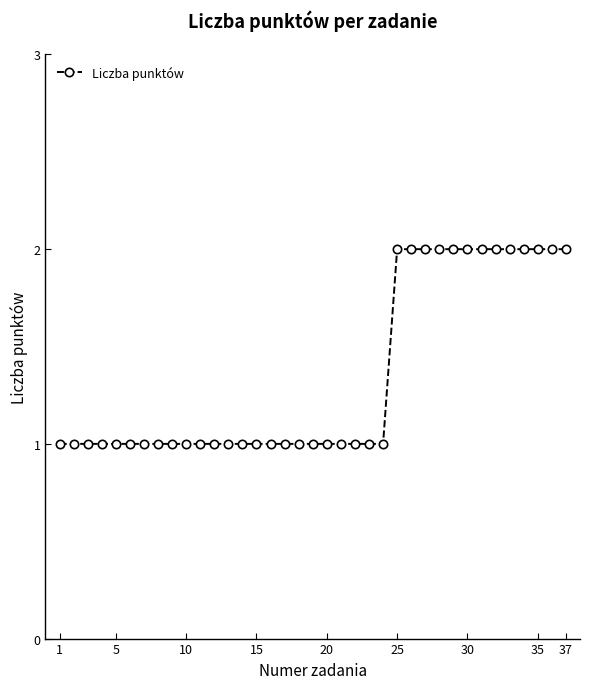

Count the values in the range 1 to 2.

37